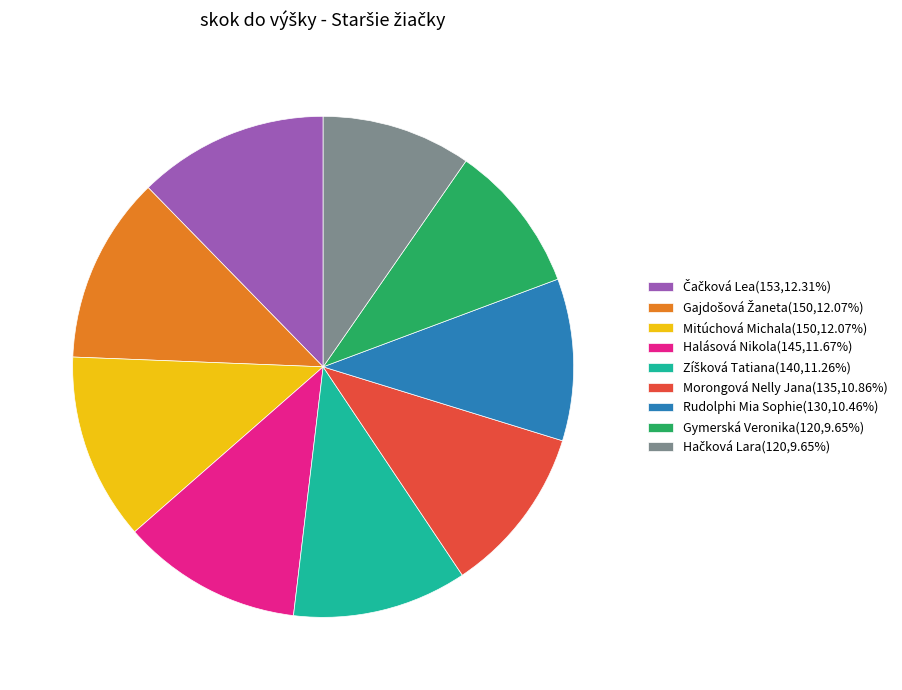

Is there a majority slice in this chart?

No